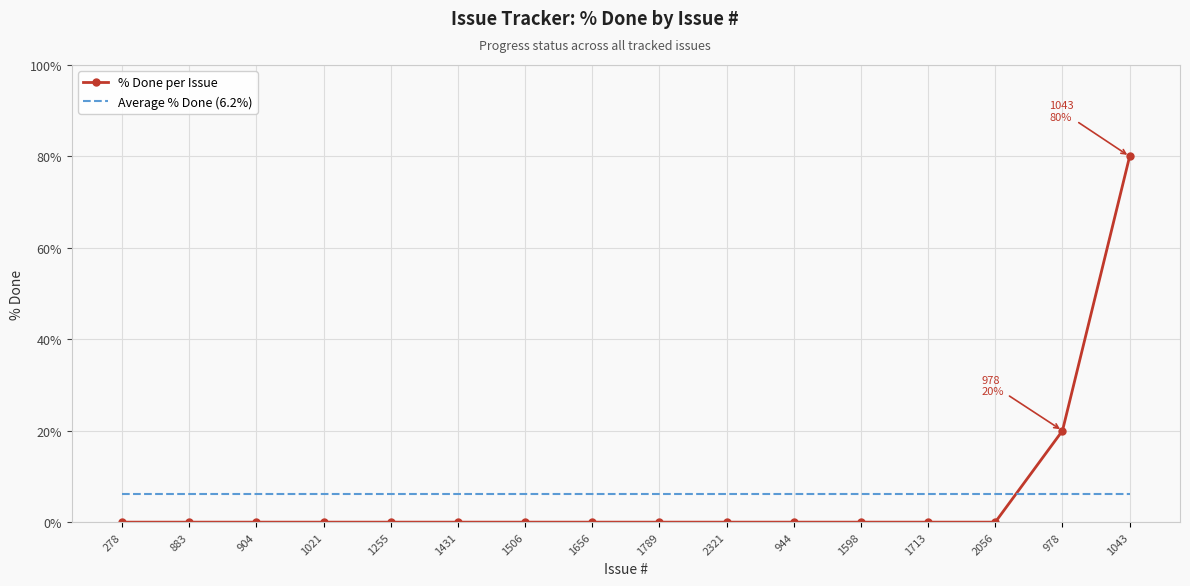

True or false: the data shows 0 at 1431.

True